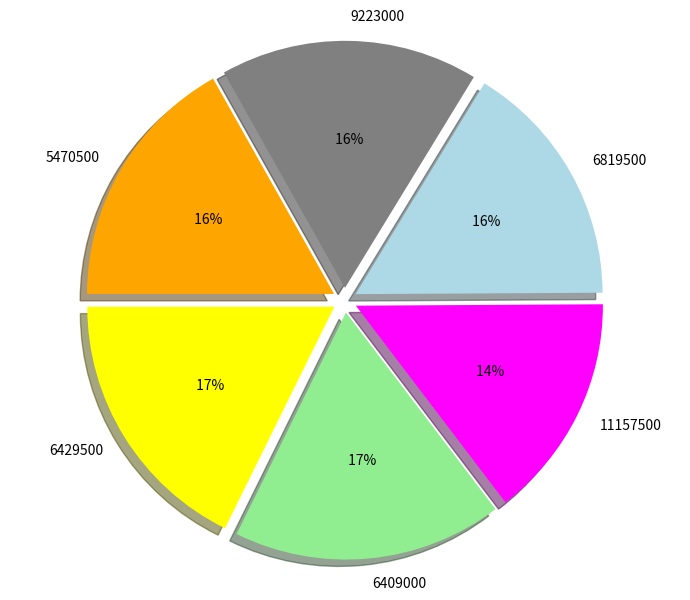

Approximately how many times larger is the value at 9223000 compared to 11157500?

1.1